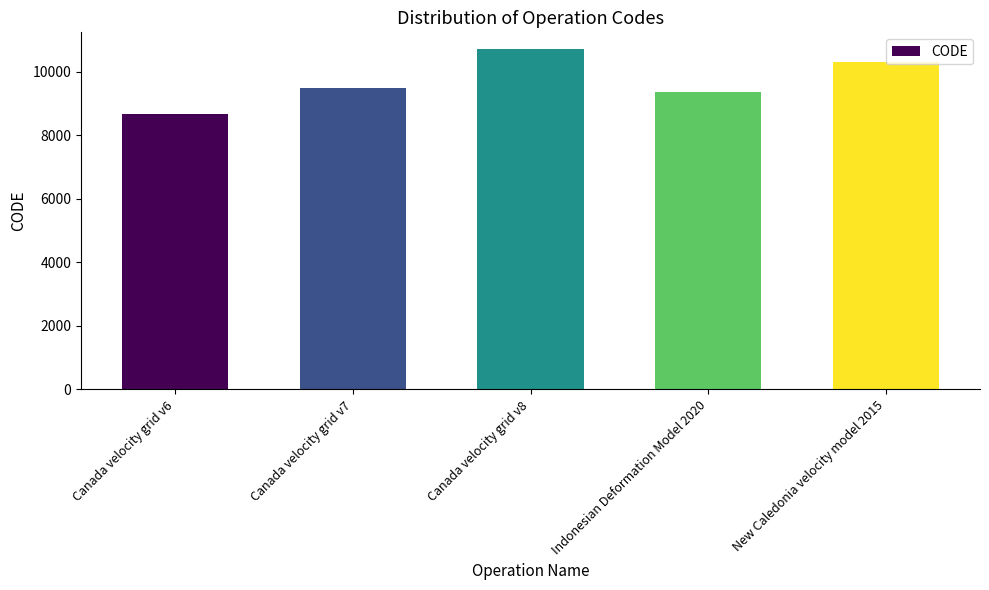

Which label corresponds to the smallest value in the chart?

Canada velocity grid v6